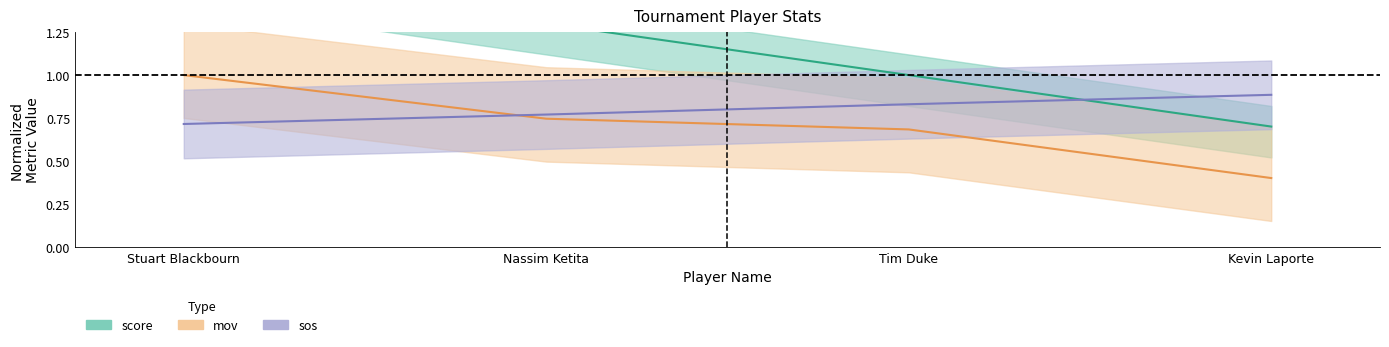

Which category has the lowest value in the mov series?

Kevin Laporte